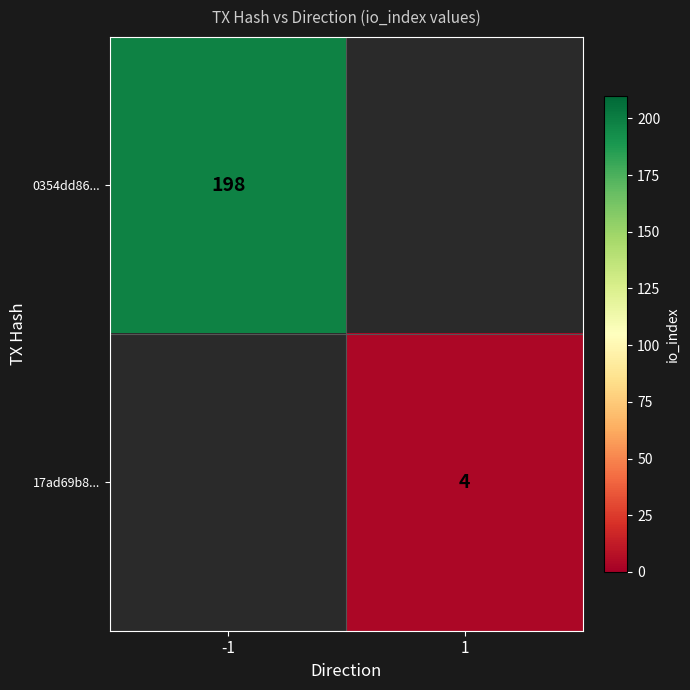

Is it true that 0354dd86... equals 198 at -1?

True